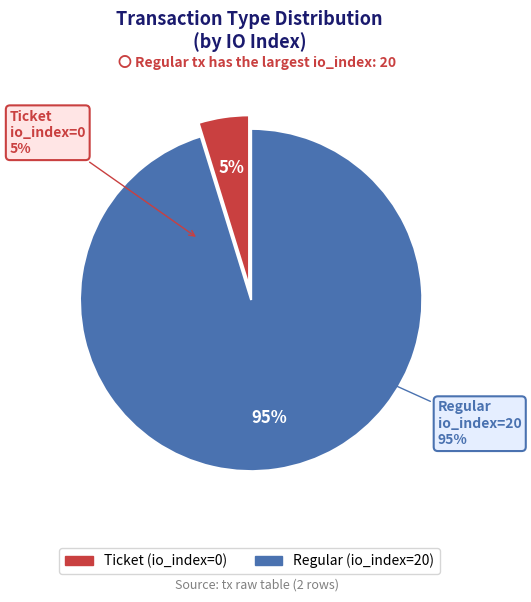

Between Ticket and Regular, which is larger?

Regular